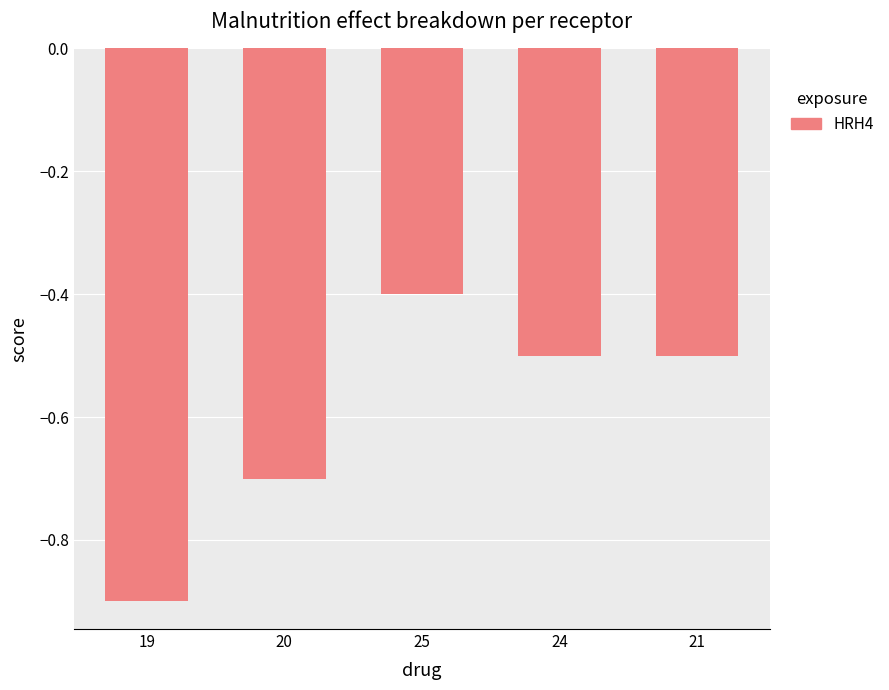

What is the difference between the second highest and second lowest values?

0.2